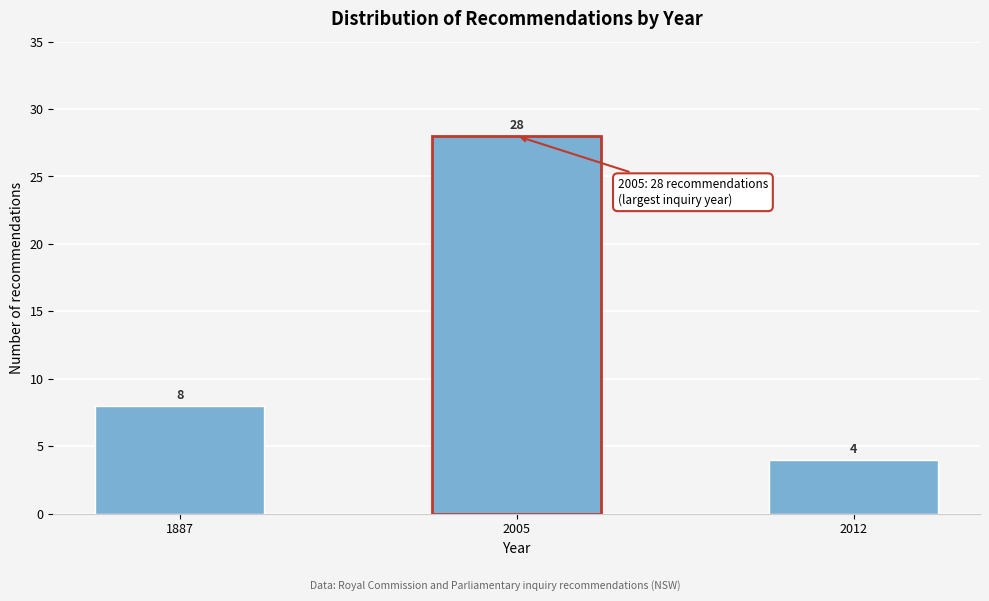

Reading right to left, transcribe all the data shown in this chart.

2012=4	2005=28	1887=8